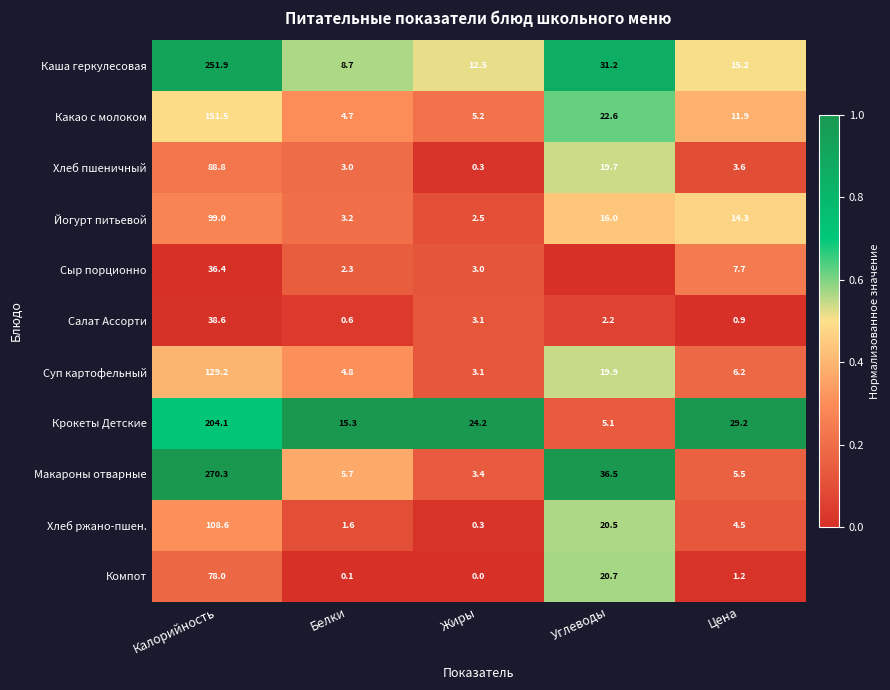

Count the number of data series in this chart.

11